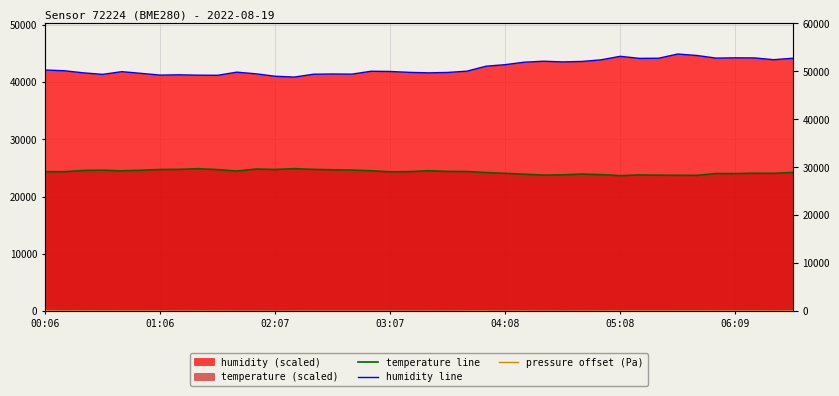

True or false: humidity line and pressure offset (Pa) cross at least once.

False